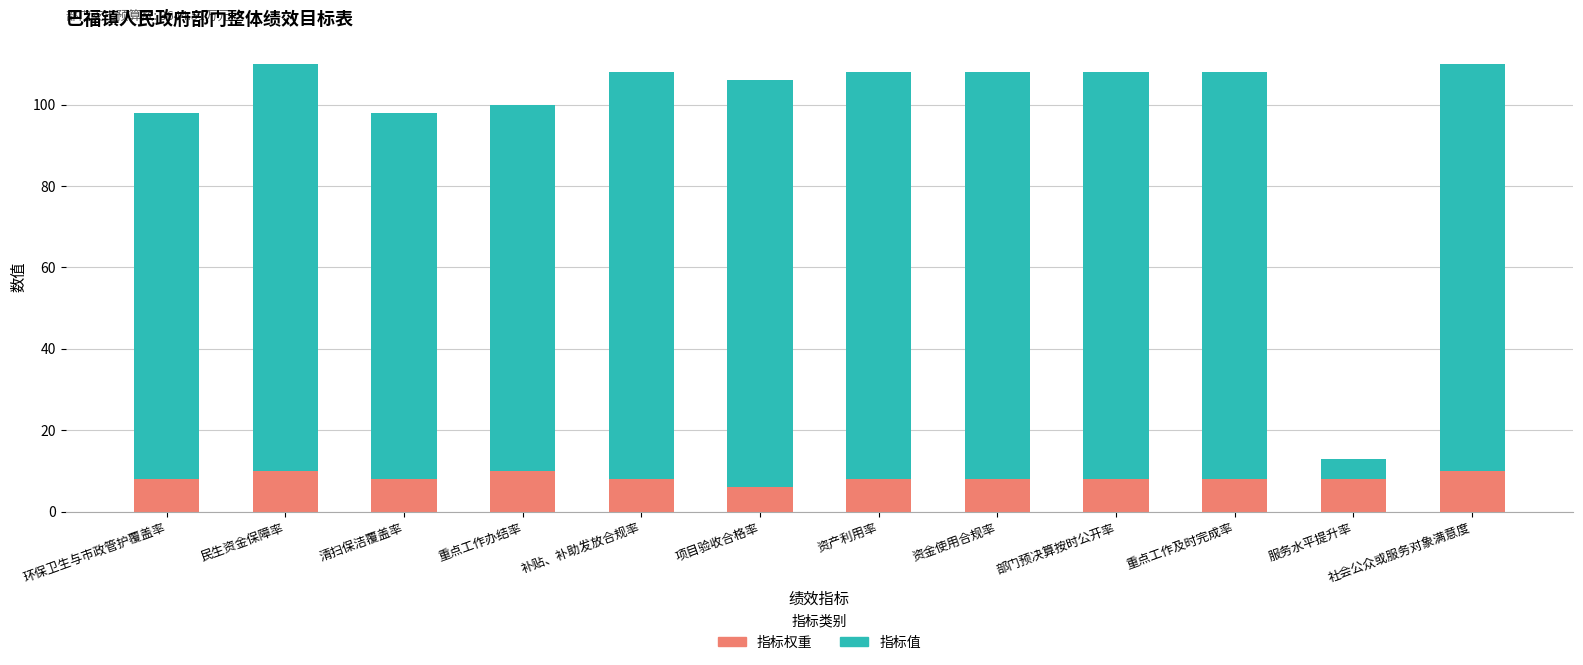

Read the 指标权重 value at 社会公众或服务对象满意度.

10